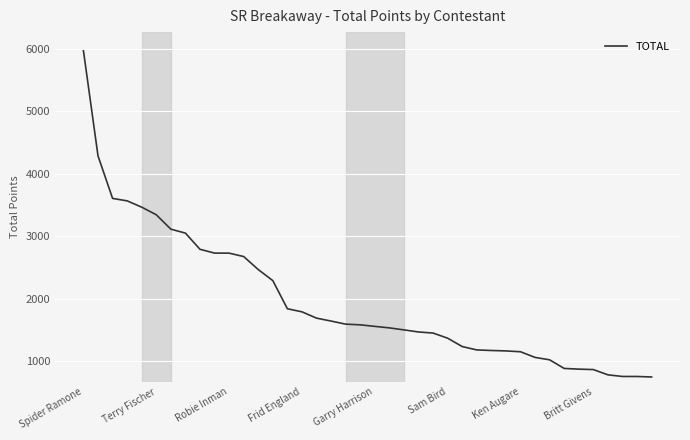

What is the maximum value shown in the chart?

5964.3